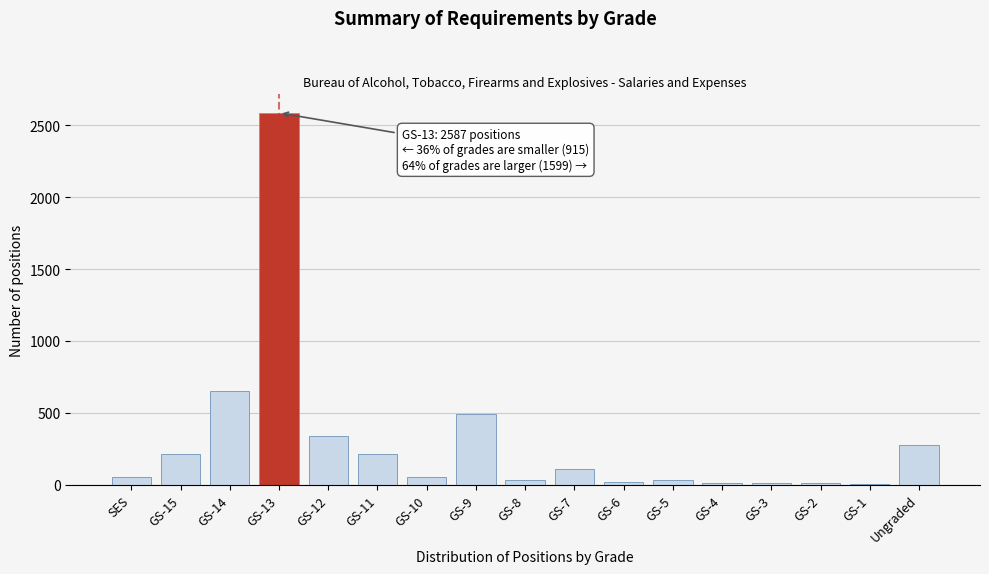

What is the sum of all values?

5101